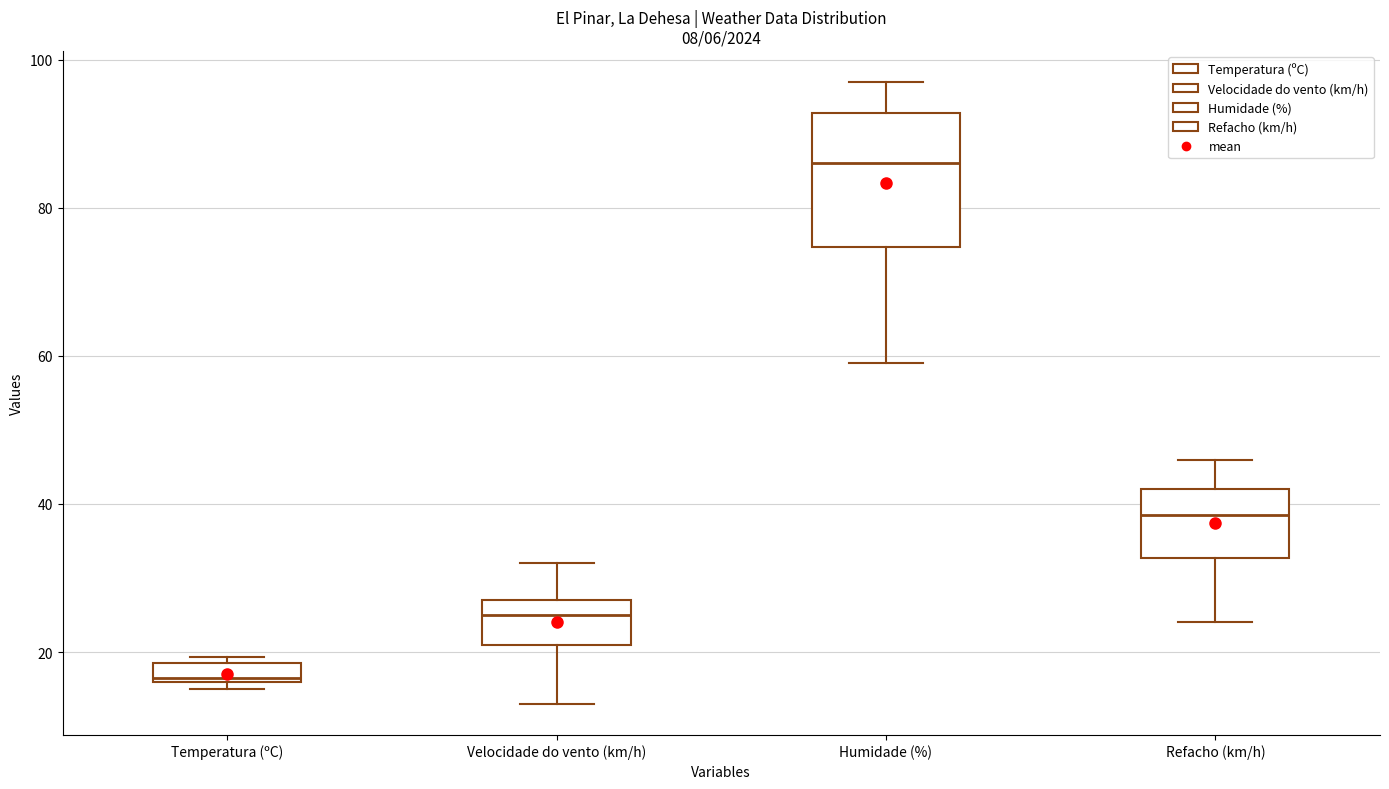

Where is the lower edge of the box for Humidade (%) on the y-axis? The values are not printed on the chart, so give them approximately, as read against the axis.

74